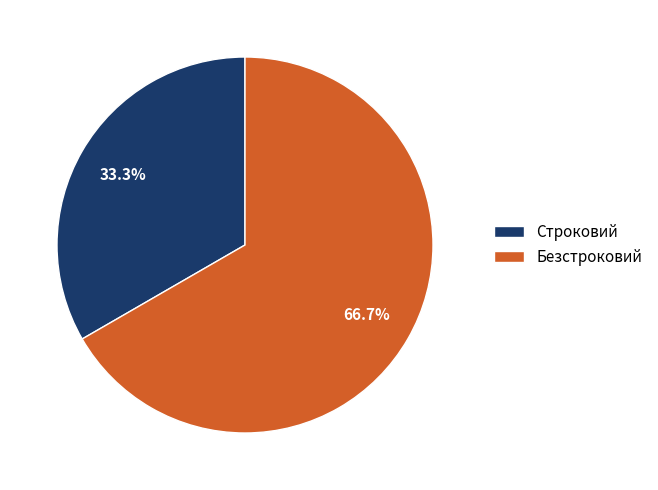

Which slice is the smallest?

Строковий